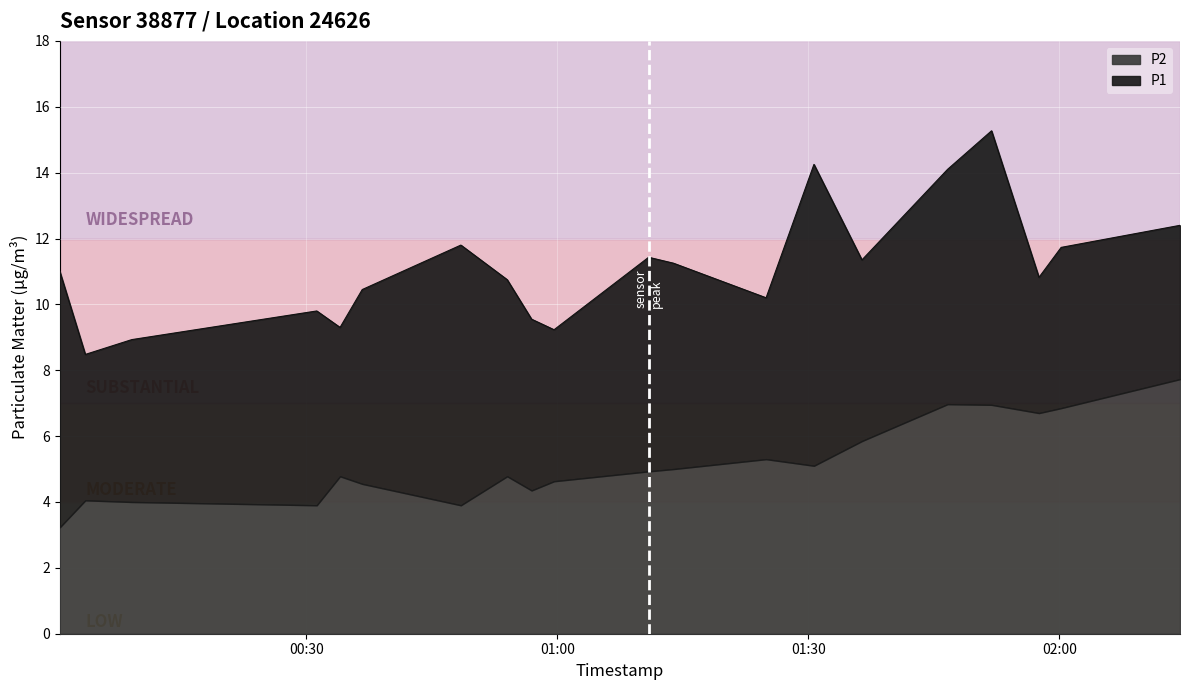

What is the maximum value for P2?

7.7